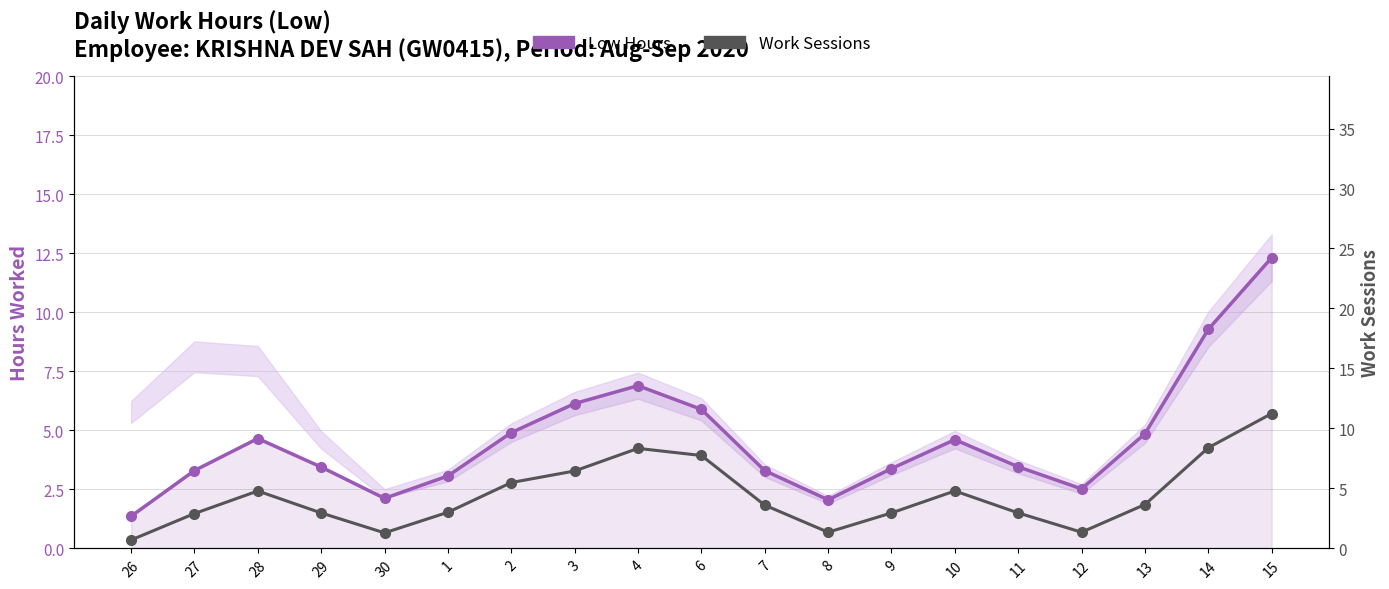

How many data points does each series have?

19